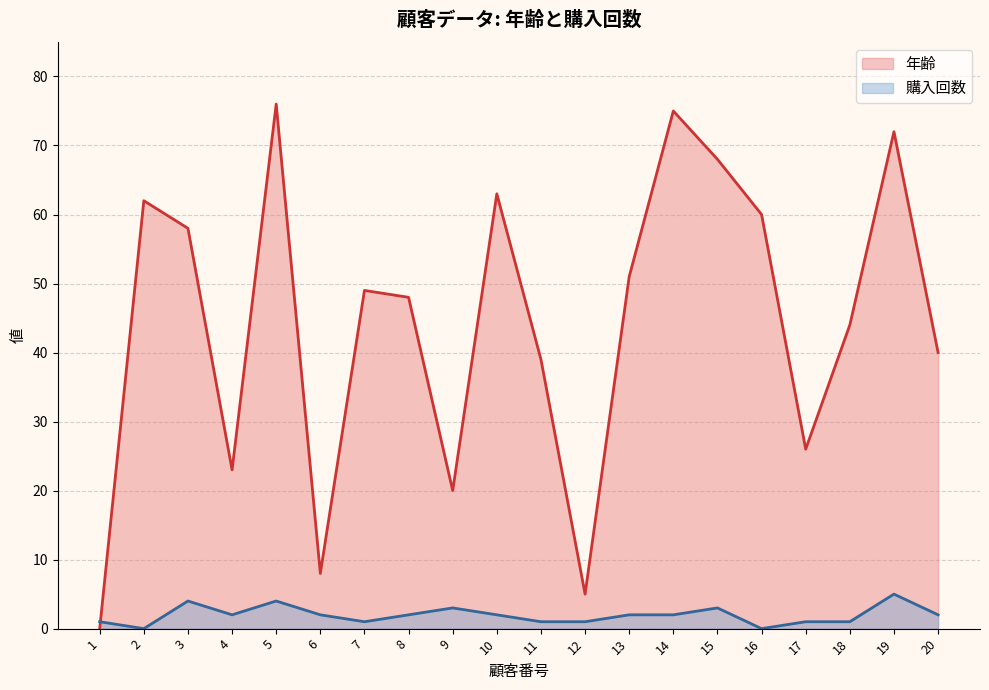

After their last crossing, which series has the higher values: 年齢 or 購入回数?

年齢